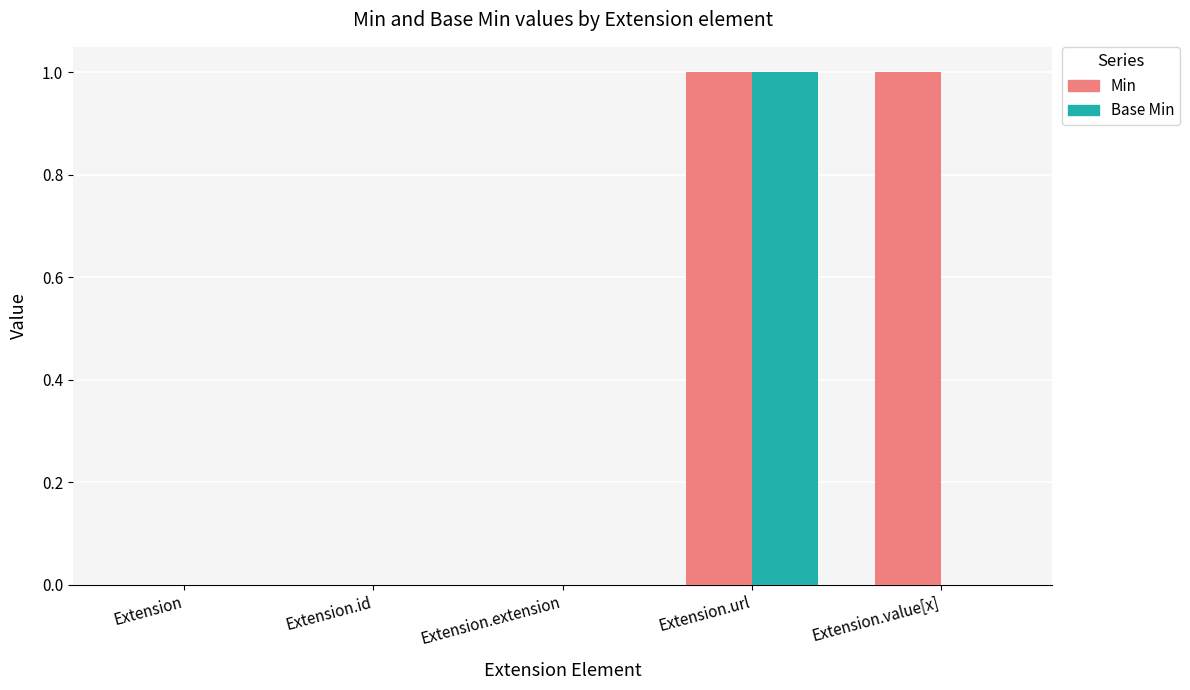

Which series has the largest total across all categories?

Min